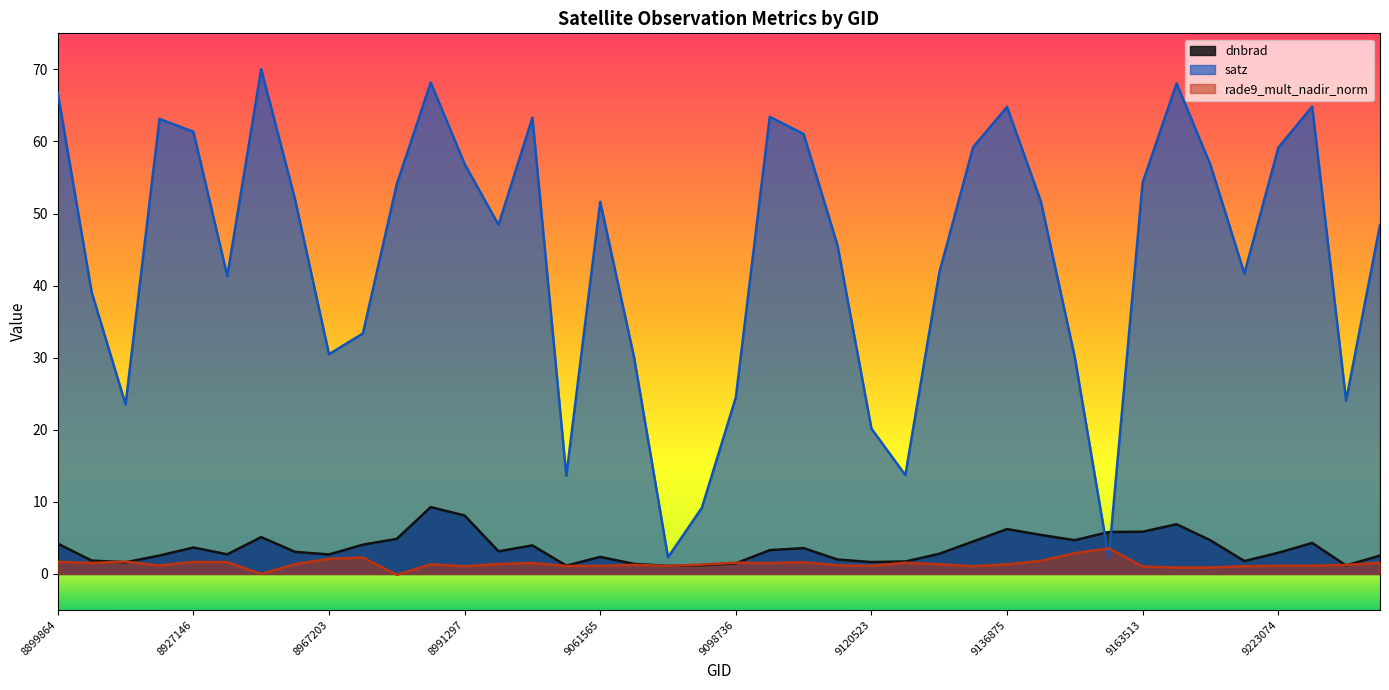

What is the label of the 9th point from the right?

9152756